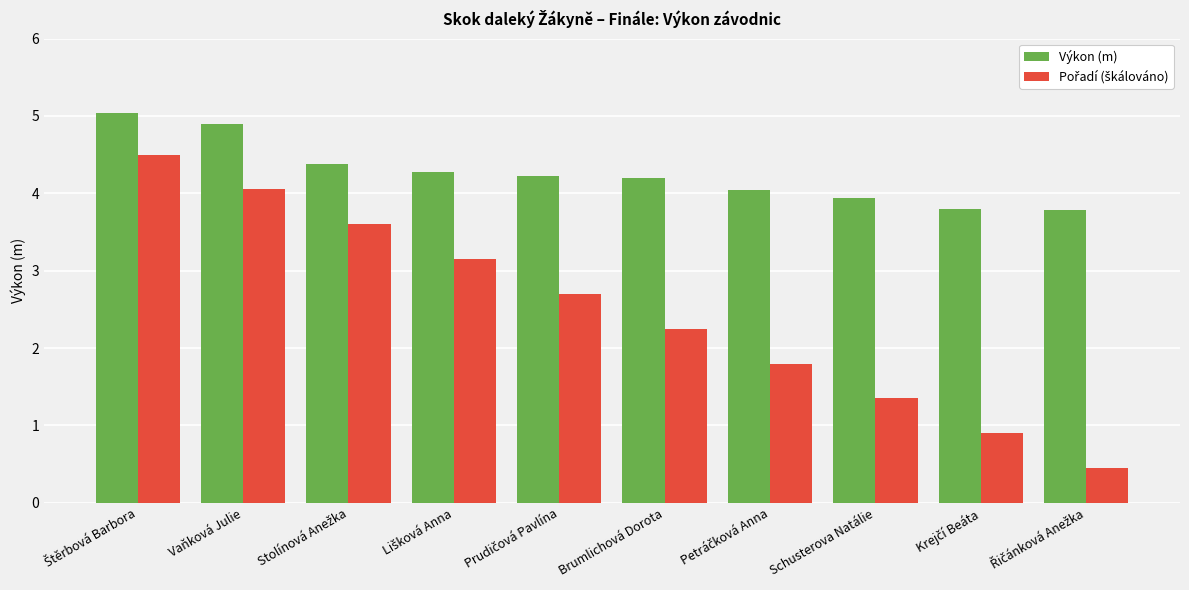

At how many categories does at least one series exceed 0?

10